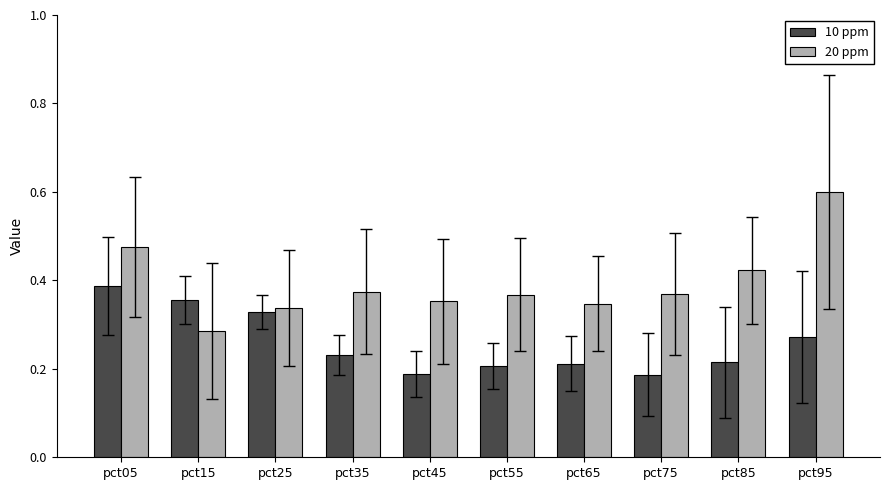

What are all the series names shown in the legend?

10 ppm, 20 ppm